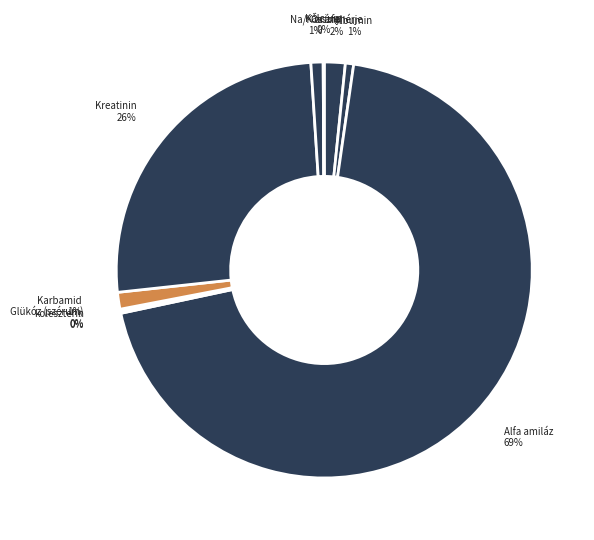

Rank the categories by value from highest to lowest.

Alfa amiláz, Kreatinin, Összfehérje, Karbamid, Na/K arány, Albumin, koleszterin, Glükóz (szérum), Kálcium